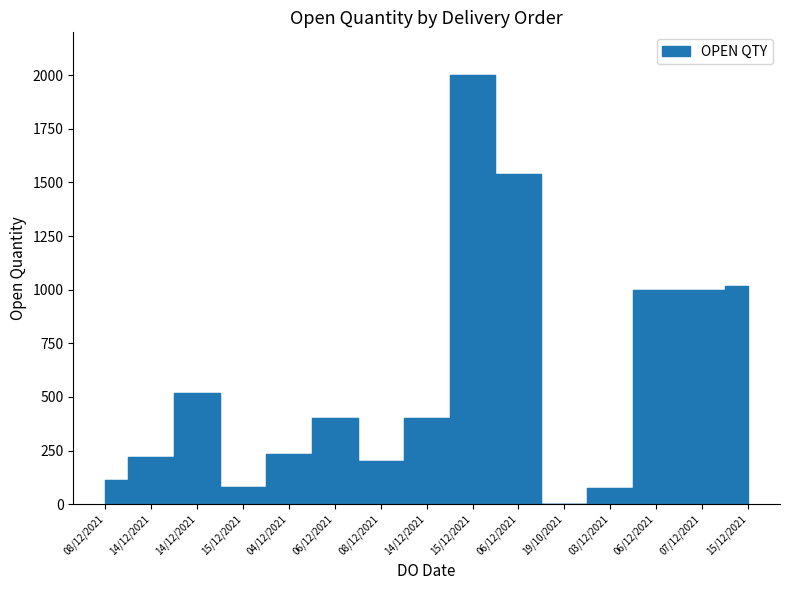

Where is the data nearest to the value 1000?

06/12/2021